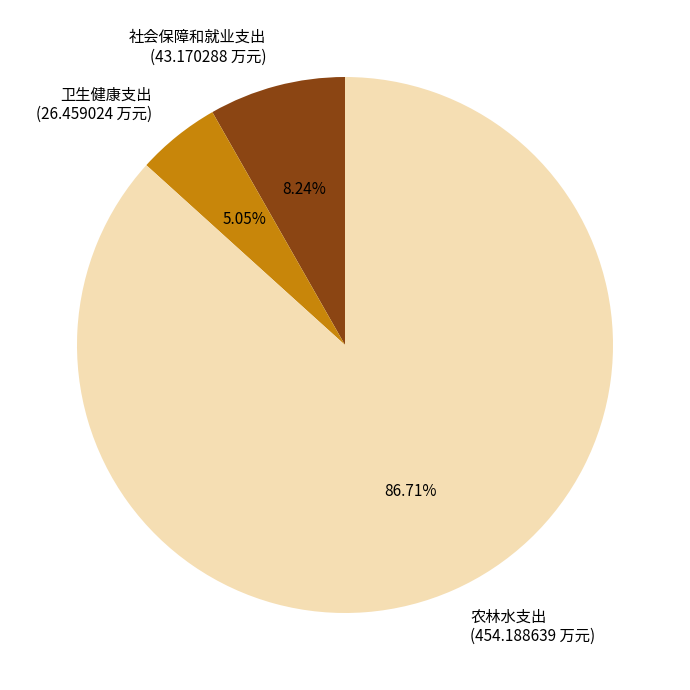

Combined, do 社会保障和就业支出 and 卫生健康支出 account for over 50%?

No